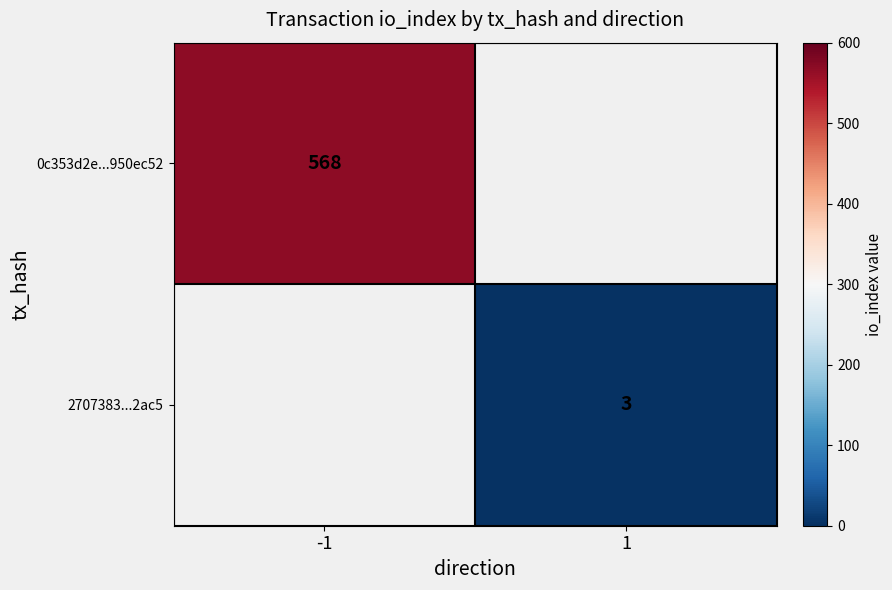

At how many categories does at least one series exceed 197?

1